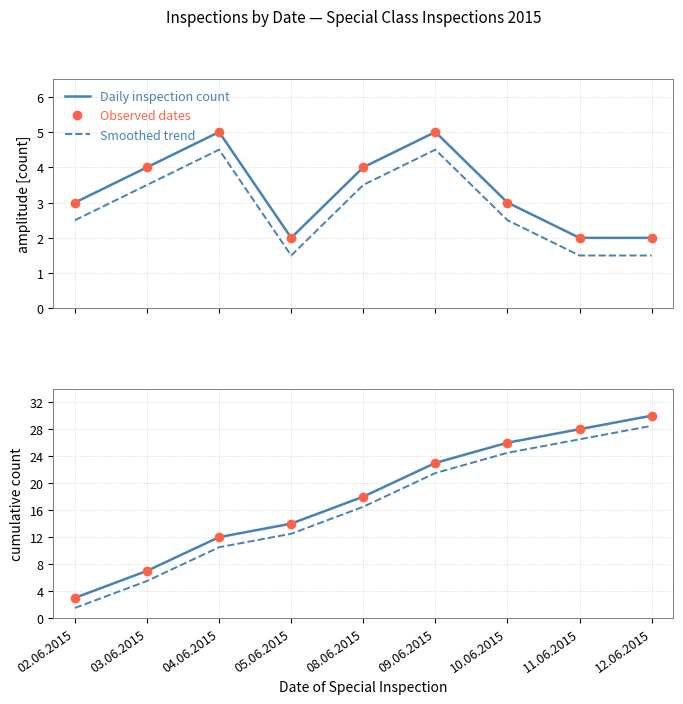

What is the label of the 6th point from the right?

05.06.2015